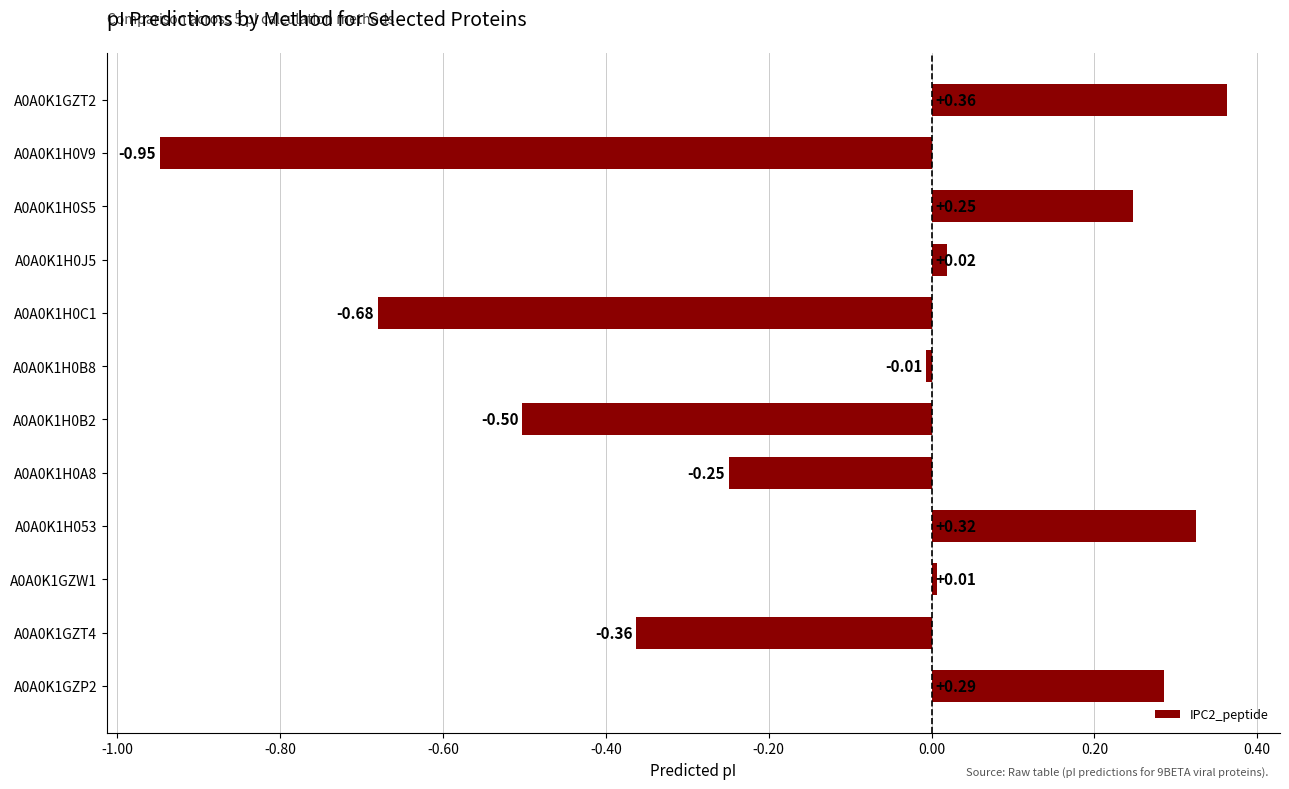

What is the difference between the second highest and minimum values?

1.3